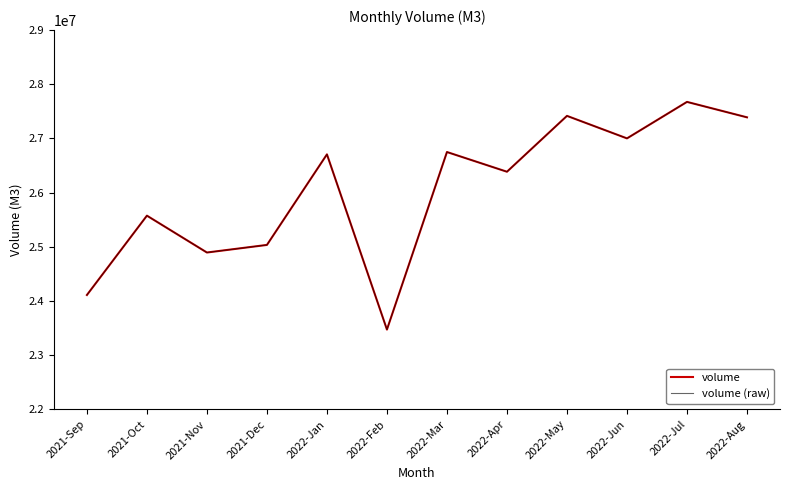

Is it true that volume equals 25576028 at 2021-Oct?

True